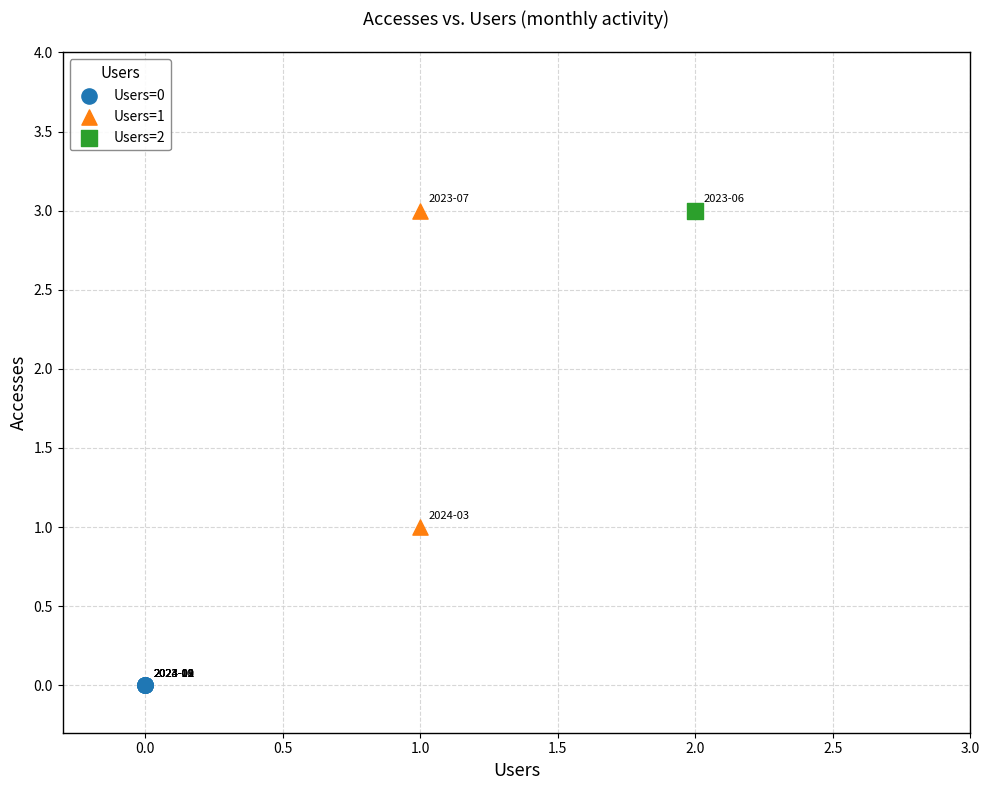

What are all the series names shown in the legend?

Users=0, Users=1, Users=2